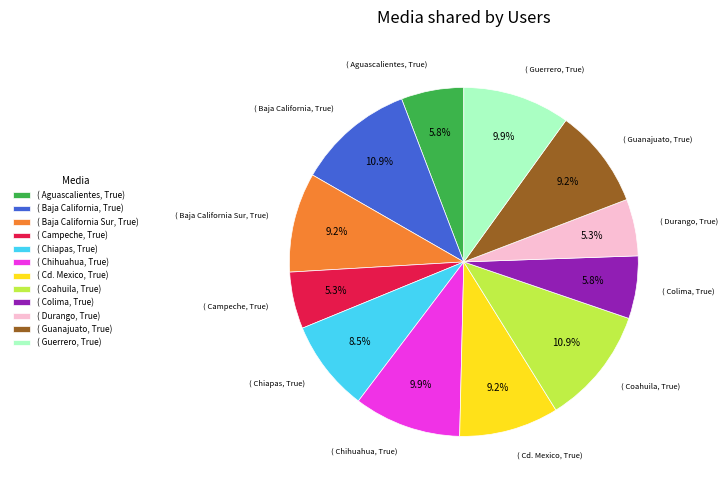

Does any single category account for the majority?

No